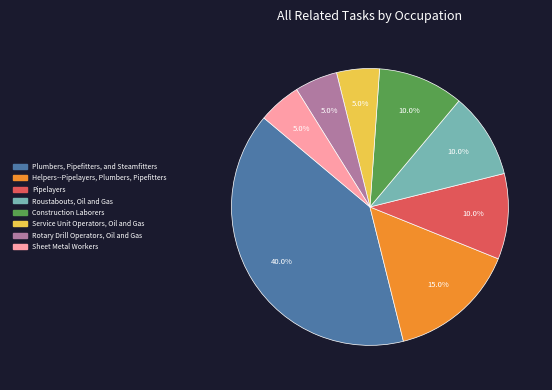

Between Service Unit Operators, Oil and Gas and Plumbers, Pipefitters, and Steamfitters, which is larger?

Plumbers, Pipefitters, and Steamfitters